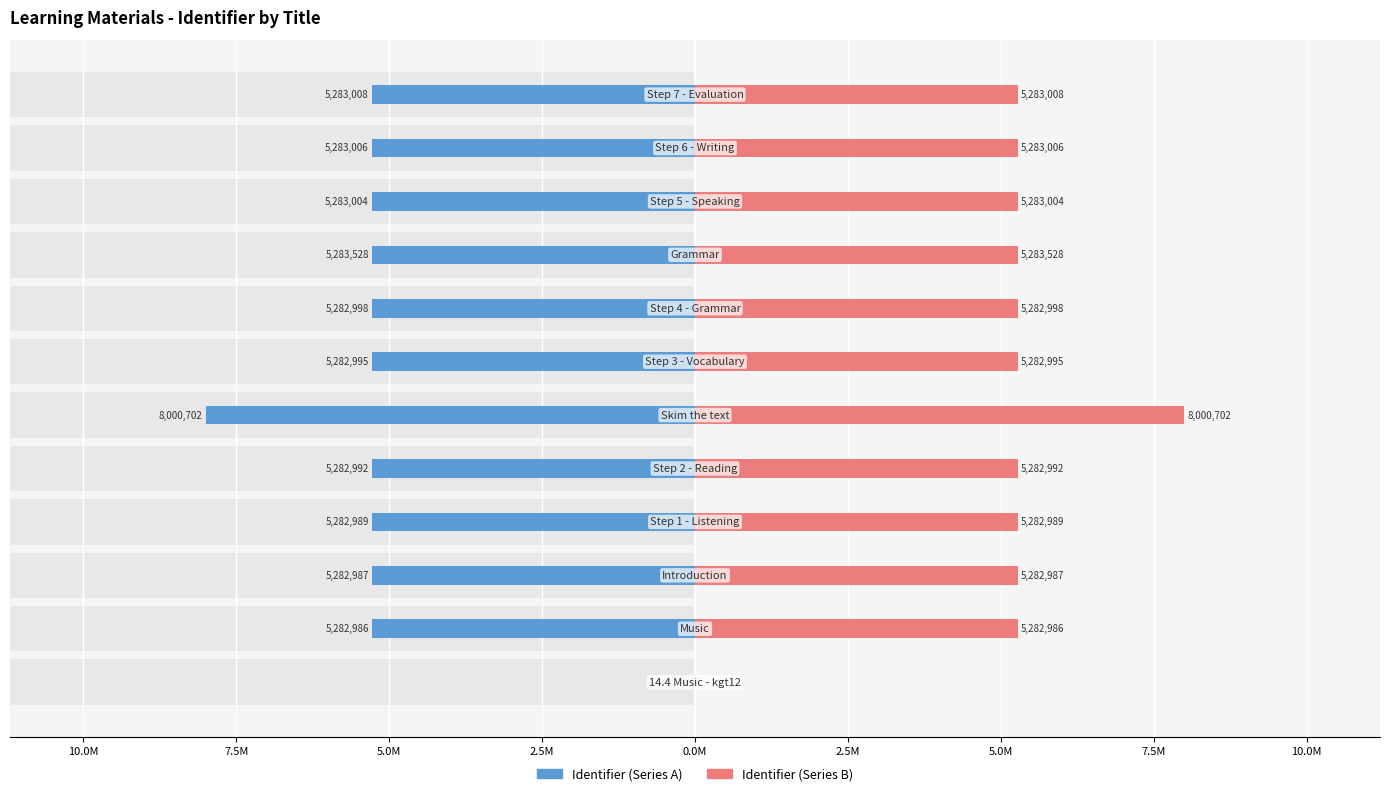

What is the lowest value of the Identifier (Series A) series?

-8.0